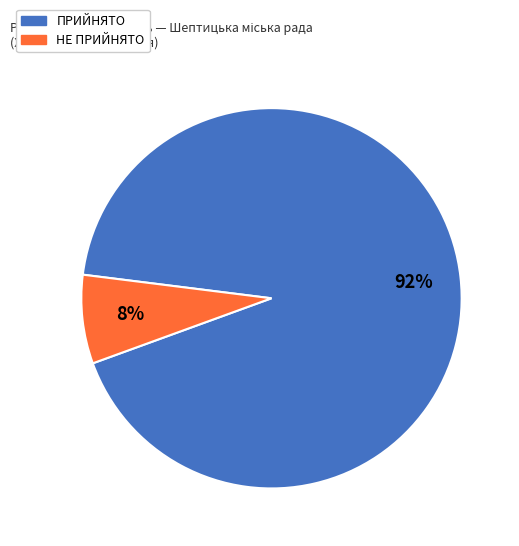

Does ПРИЙНЯТО represent more than half of the total?

Yes